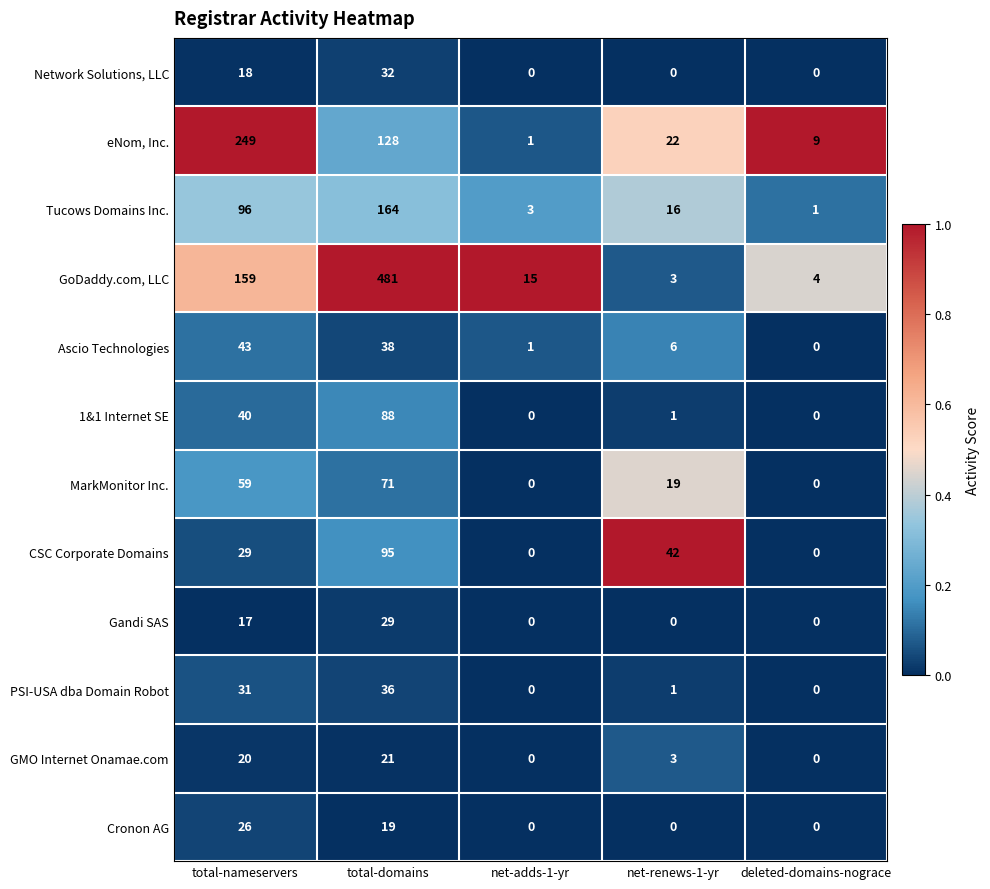

Read the Network Solutions, LLC value at total-nameservers.

18